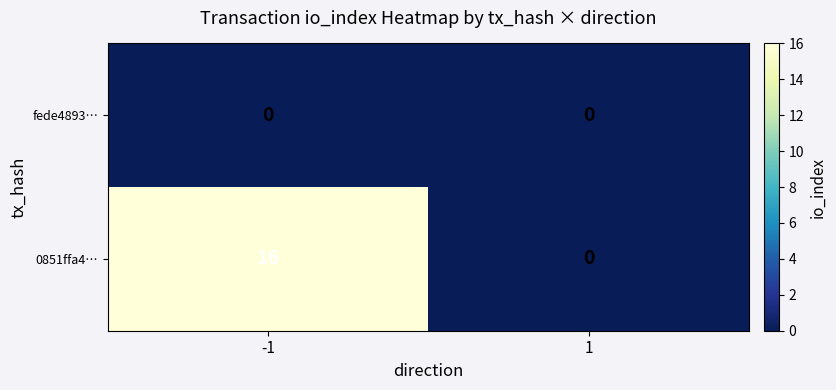

At which category is the sum across all series the highest?

-1